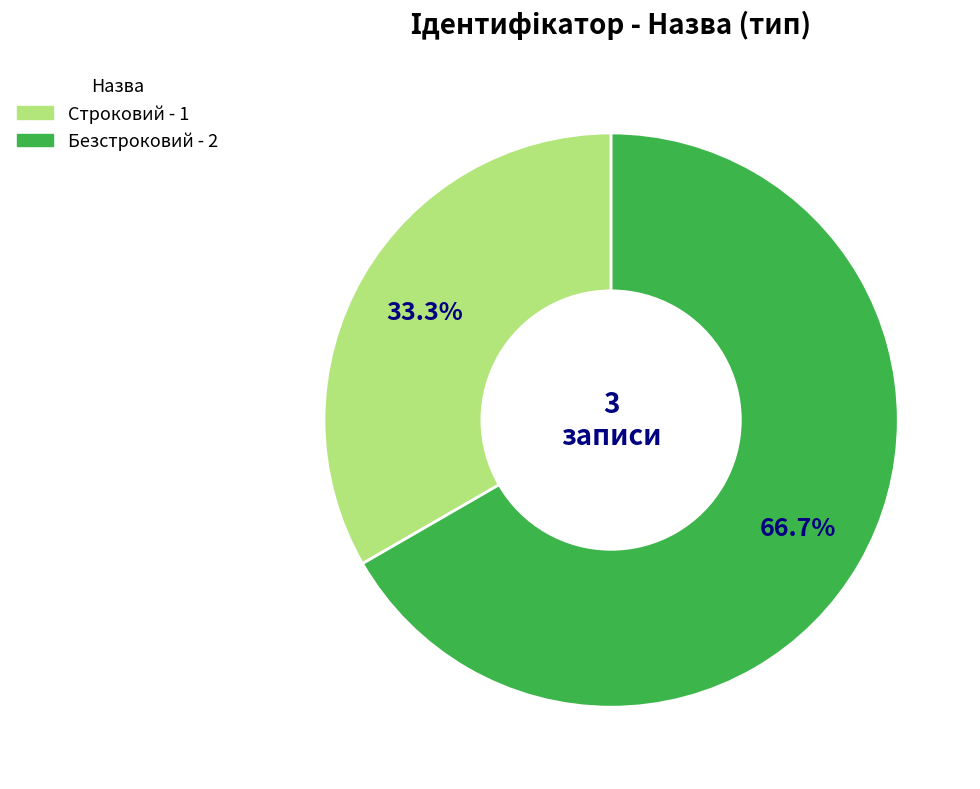

Is there a majority slice in this chart?

Yes